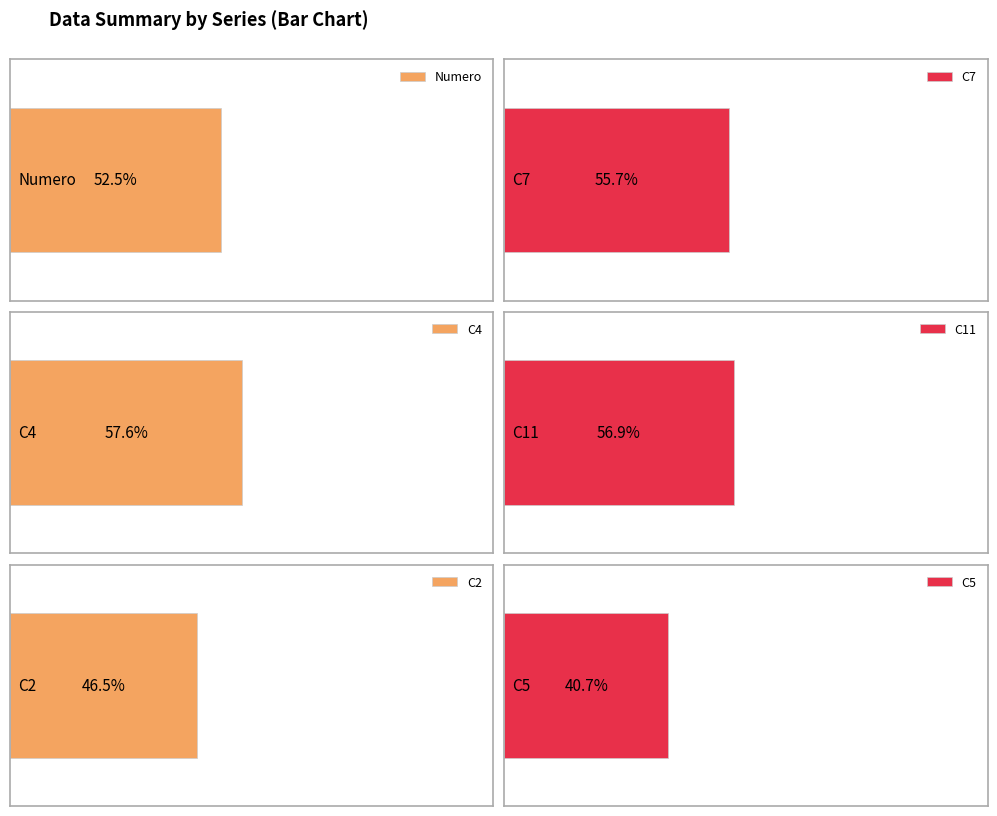

How many data points in Numero are less than 11?

10